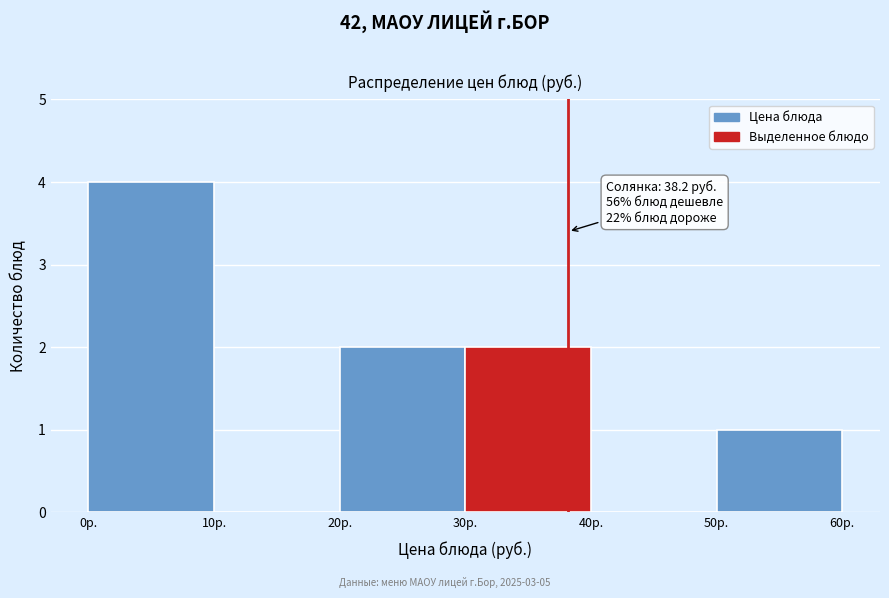

Over which range of the x-axis is the bar tallest?

0 to 10